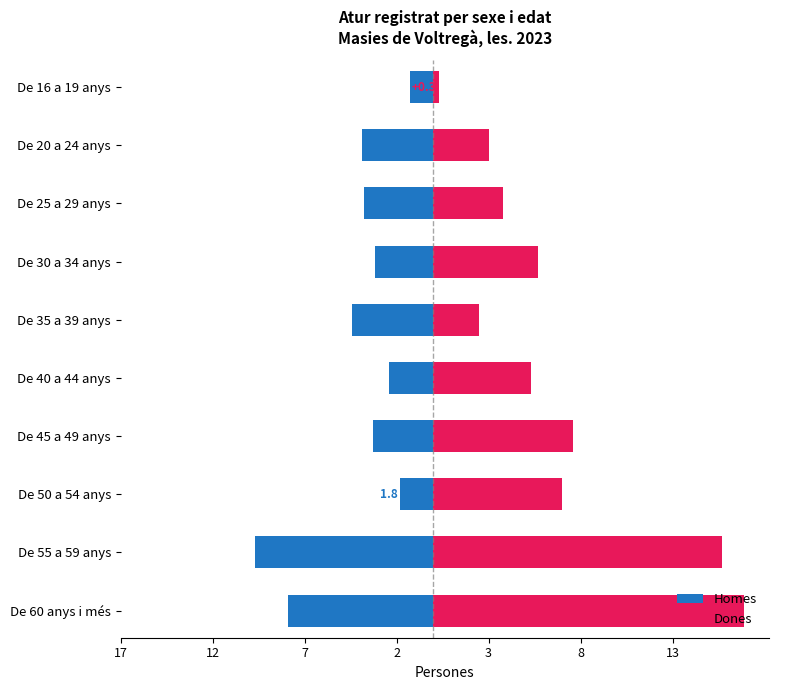

Rank the series at De 50 a 54 anys from lowest to highest value.

Homes, Dones